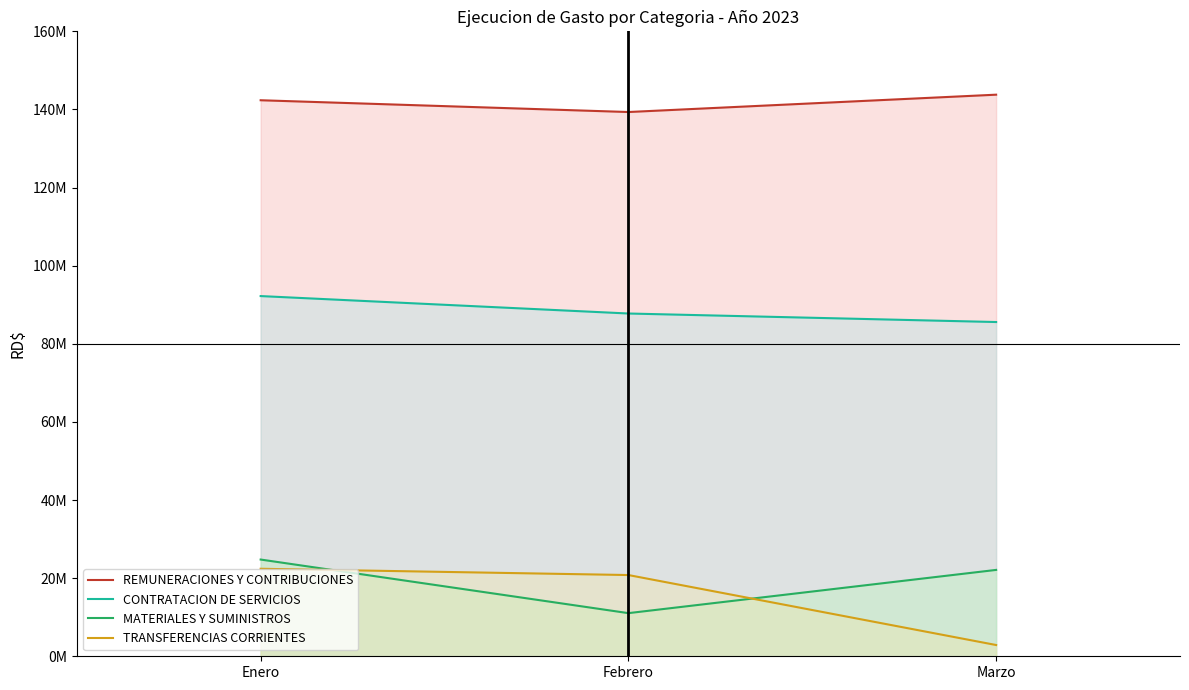

Is it true that MATERIALES Y SUMINISTROS equals 24767265 at Enero?

True